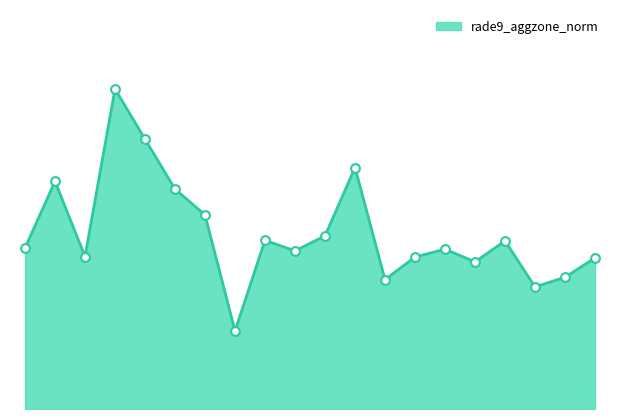

Does the chart have visible grid lines?

No